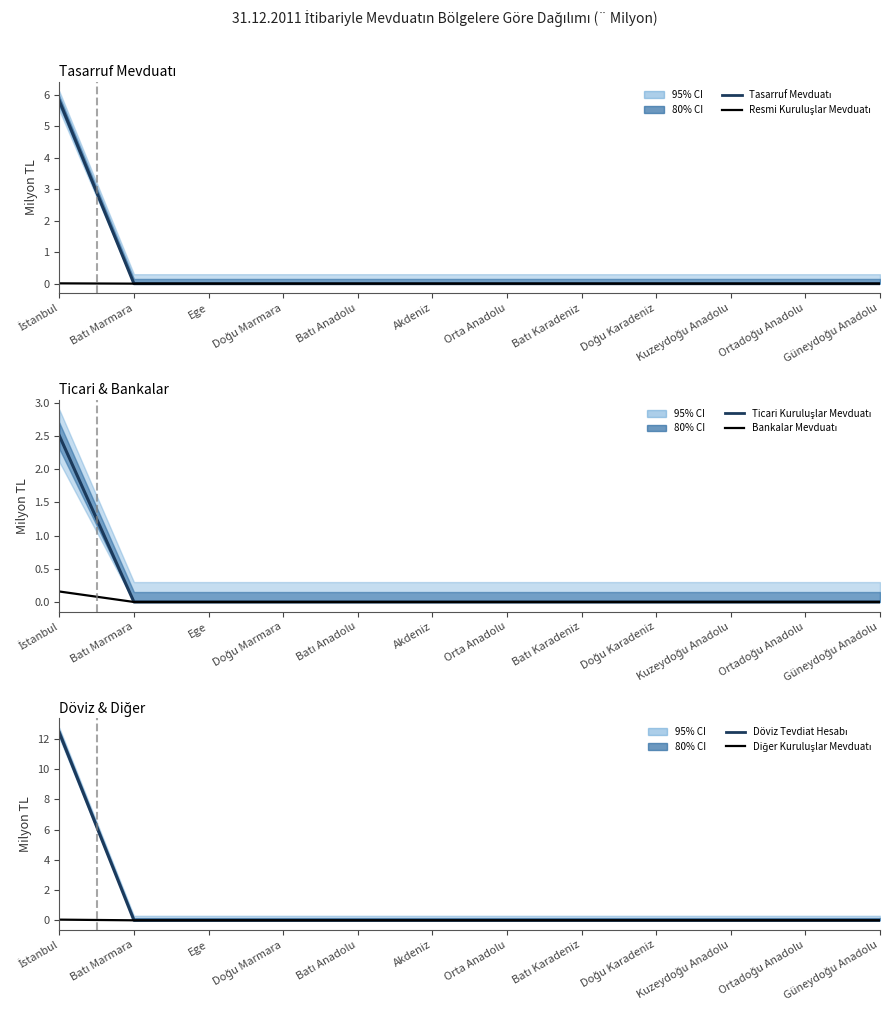

Reading left to right, what are all the values shown in this chart?

Tasarruf Mevduatı: İstanbul=5.8	Batı Marmara=0.0	Ege=0.0	Doğu Marmara=0.0	Batı Anadolu=0.0	Akdeniz=0.0	Orta Anadolu=0.0	Batı Karadeniz=0.0	Doğu Karadeniz=0.0	Kuzeydoğu Anadolu=0.0	Ortadoğu Anadolu=0.0	Güneydoğu Anadolu=0.0
Resmi Kuruluşlar Mevduatı: İstanbul=0.0	Batı Marmara=0.0	Ege=0.0	Doğu Marmara=0.0	Batı Anadolu=0.0	Akdeniz=0.0	Orta Anadolu=0.0	Batı Karadeniz=0.0	Doğu Karadeniz=0.0	Kuzeydoğu Anadolu=0.0	Ortadoğu Anadolu=0.0	Güneydoğu Anadolu=0.0
Ticari Kuruluşlar Mevduatı: İstanbul=2.5	Batı Marmara=0.0	Ege=0.0	Doğu Marmara=0.0	Batı Anadolu=0.0	Akdeniz=0.0	Orta Anadolu=0.0	Batı Karadeniz=0.0	Doğu Karadeniz=0.0	Kuzeydoğu Anadolu=0.0	Ortadoğu Anadolu=0.0	Güneydoğu Anadolu=0.0
Bankalar Mevduatı: İstanbul=0.2	Batı Marmara=0.0	Ege=0.0	Doğu Marmara=0.0	Batı Anadolu=0.0	Akdeniz=0.0	Orta Anadolu=0.0	Batı Karadeniz=0.0	Doğu Karadeniz=0.0	Kuzeydoğu Anadolu=0.0	Ortadoğu Anadolu=0.0	Güneydoğu Anadolu=0.0
Döviz Tevdiat Hesabı: İstanbul=12.4	Batı Marmara=0.0	Ege=0.0	Doğu Marmara=0.0	Batı Anadolu=0.0	Akdeniz=0.0	Orta Anadolu=0.0	Batı Karadeniz=0.0	Doğu Karadeniz=0.0	Kuzeydoğu Anadolu=0.0	Ortadoğu Anadolu=0.0	Güneydoğu Anadolu=0.0
Diğer Kuruluşlar Mevduatı: İstanbul=0.0	Batı Marmara=0.0	Ege=0.0	Doğu Marmara=0.0	Batı Anadolu=0.0	Akdeniz=0.0	Orta Anadolu=0.0	Batı Karadeniz=0.0	Doğu Karadeniz=0.0	Kuzeydoğu Anadolu=0.0	Ortadoğu Anadolu=0.0	Güneydoğu Anadolu=0.0